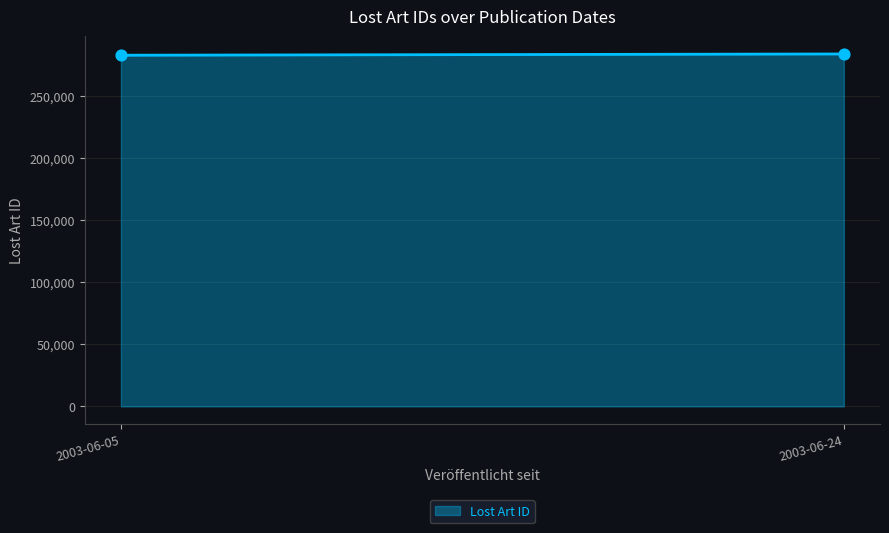

What is the average Y value?

283456